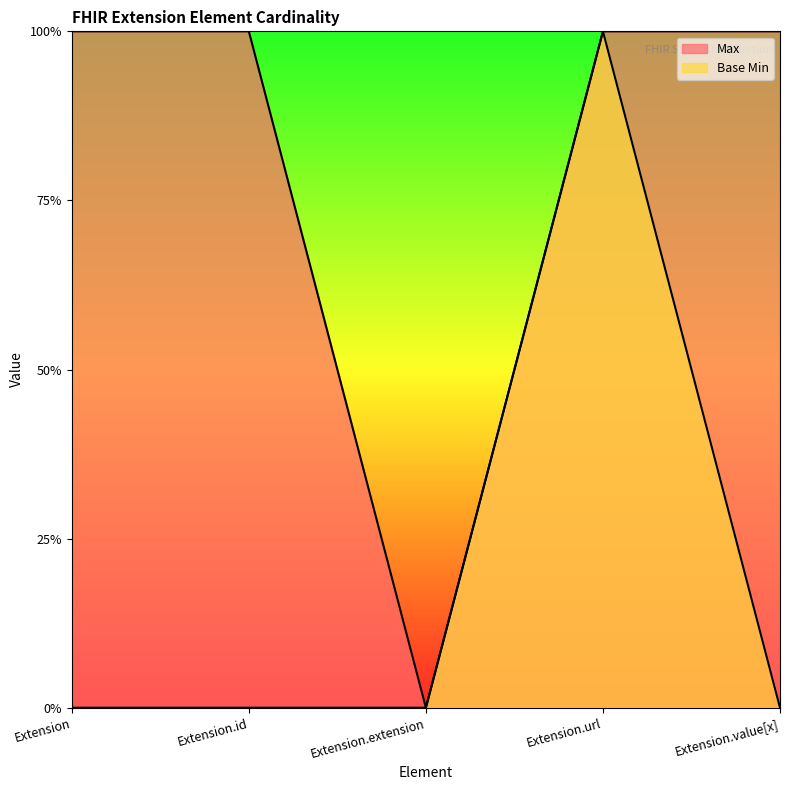

True or false: Max has a value of 0 at Extension.extension.

False